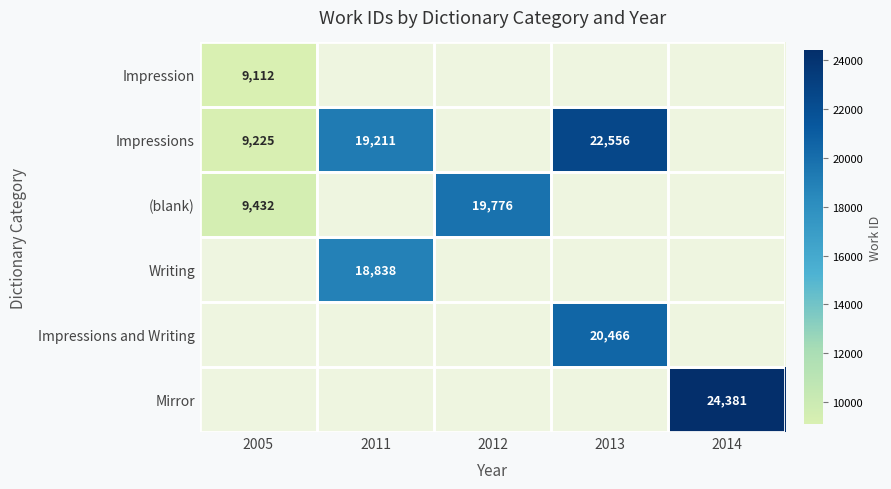

Is it true that Impressions equals 19211 at 2011?

True